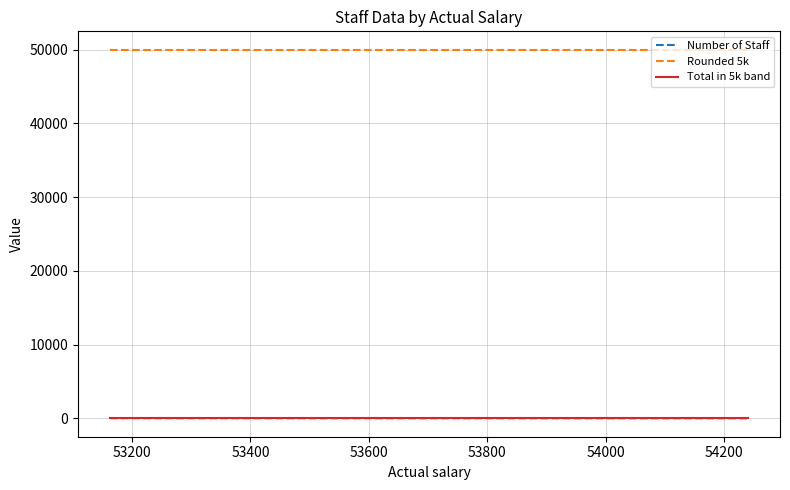

True or false: Number of Staff and Rounded 5k intersect in this chart.

False